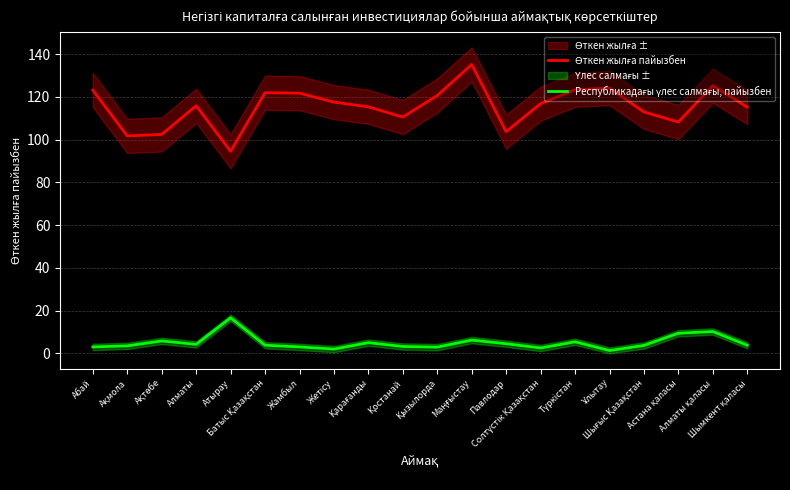

What is the sum of all Өткен жылға пайызбен values?

2309.5